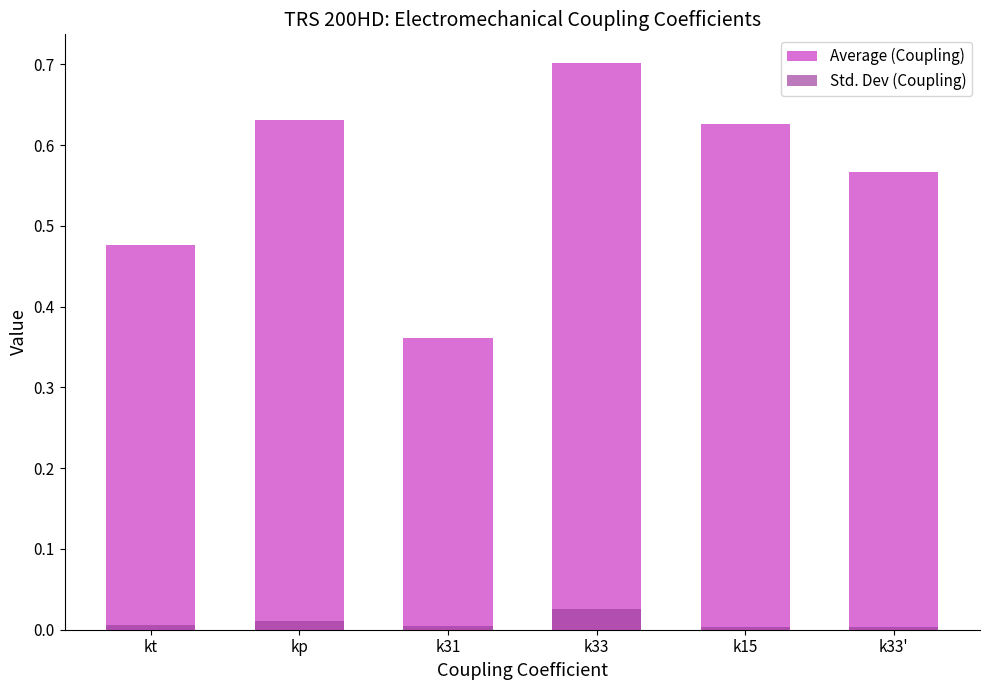

How many series are shown in this chart?

2